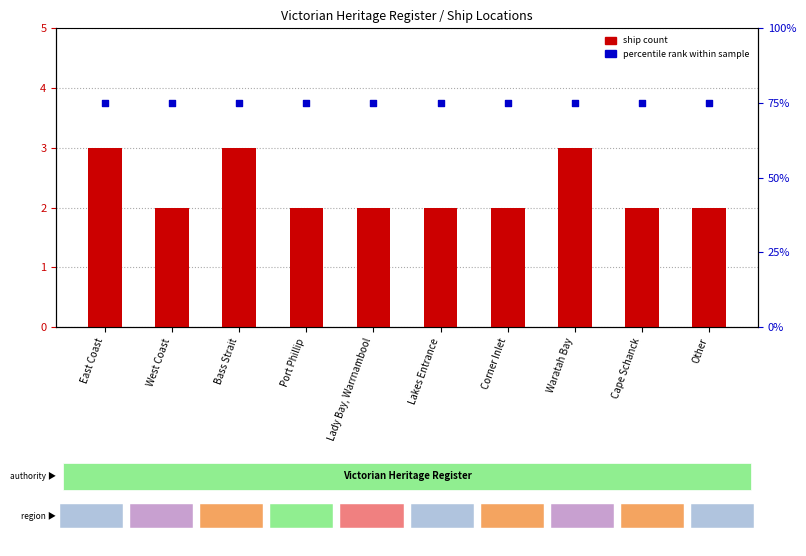

Which series contains the lowest Y value?

Ship Count